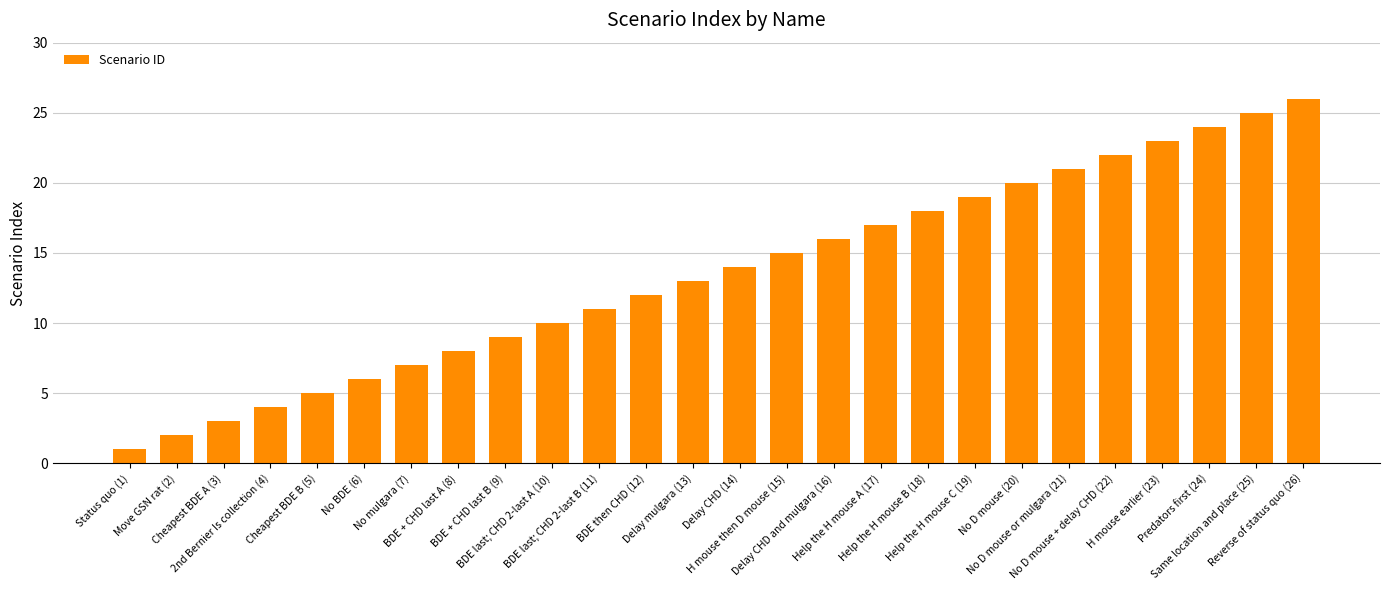

What is the difference between the maximum and minimum values?

25